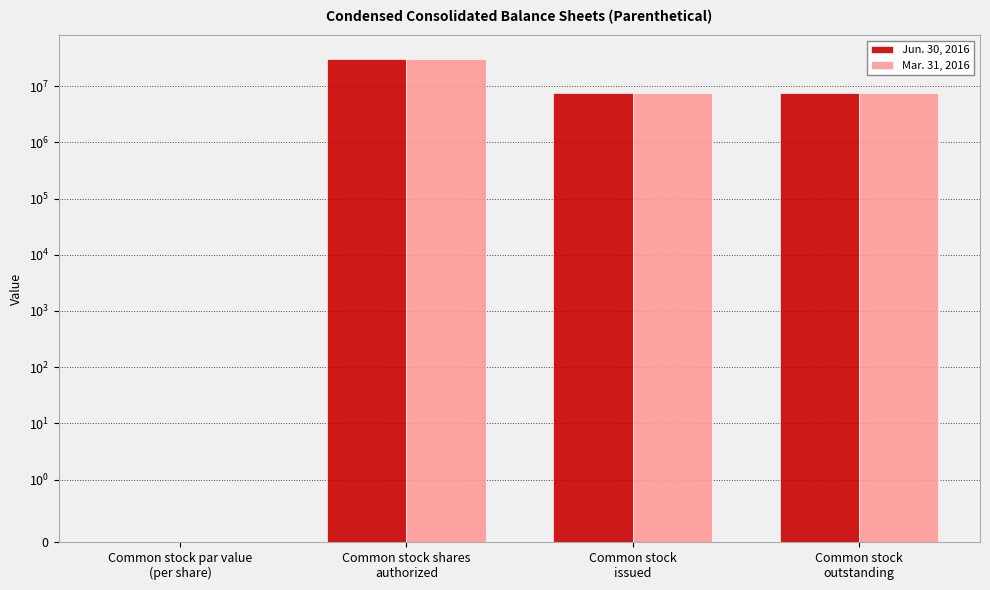

At which label is Mar. 31, 2016 closest to 15000000?

Common stock
issued